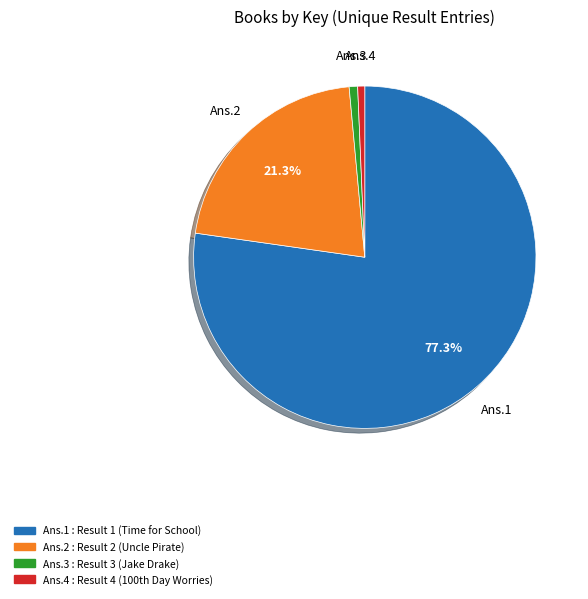

Which has a higher value, Ans.2 or Ans.1?

Ans.1